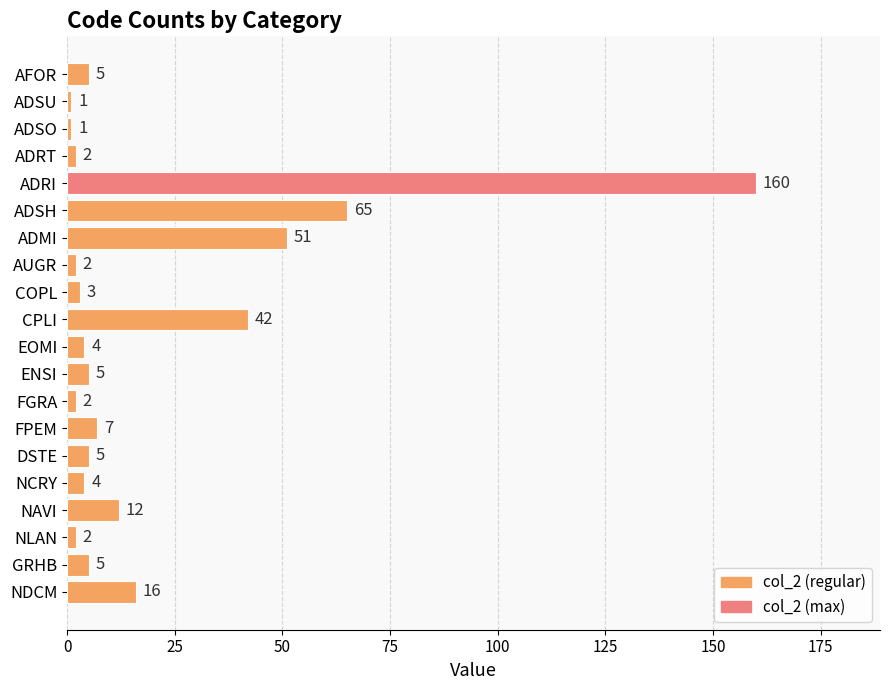

What is the difference between the maximum and minimum values?

159